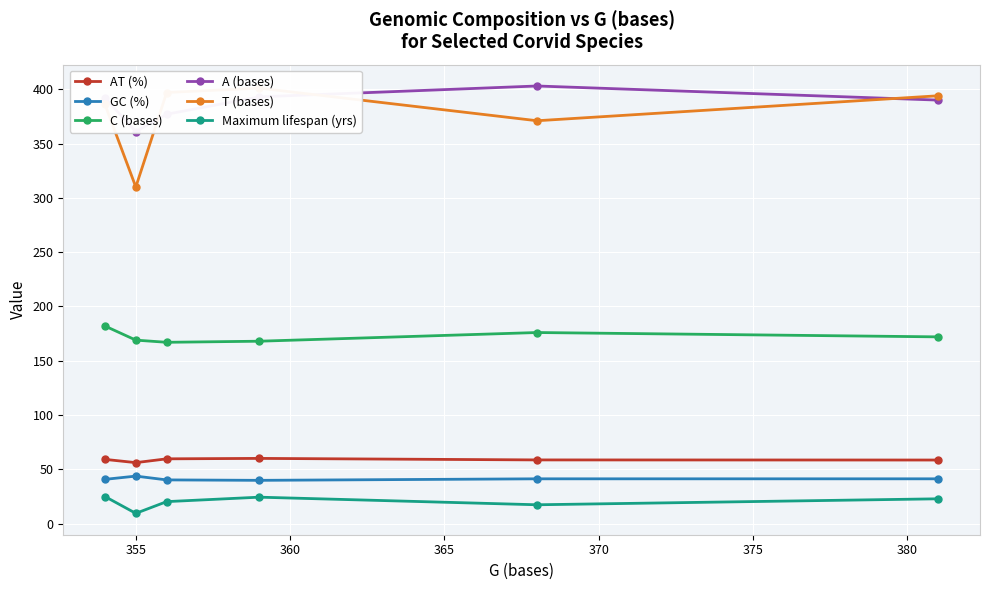

Reading left to right, list all the values displayed in this chart.

AT (%): 59.2	56.2	59.7	60.1	58.7	58.6
GC (%): 40.8	43.8	40.3	39.9	41.3	41.3
C (bases): 182.0	169.0	167.0	168.0	176.0	172.0
A (bases): 392.0	361.0	377.0	393.0	403.0	390.0
T (bases): 386.0	310.0	397.0	401.0	371.0	394.0
Maximum lifespan (yrs): 25.0	9.5	20.3	24.4	17.4	22.9